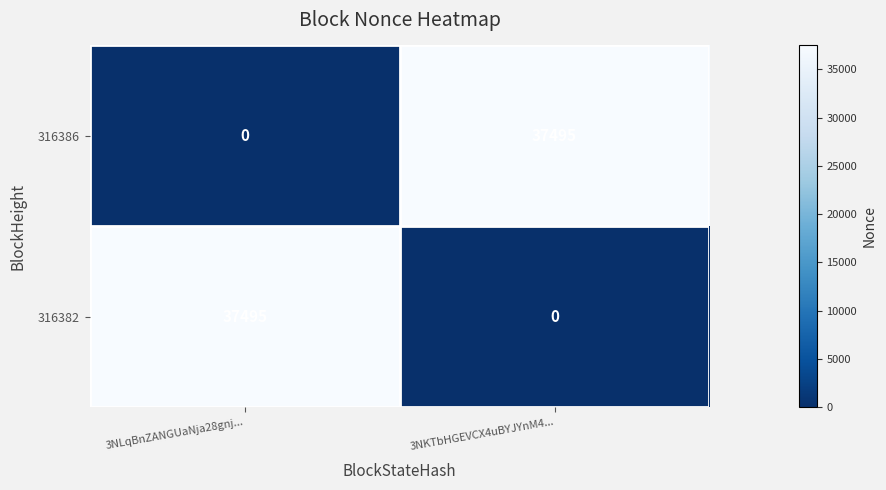

At 3NLqBnZANGUaNja28gnj..., list the series in order from largest to smallest.

316382, 316386